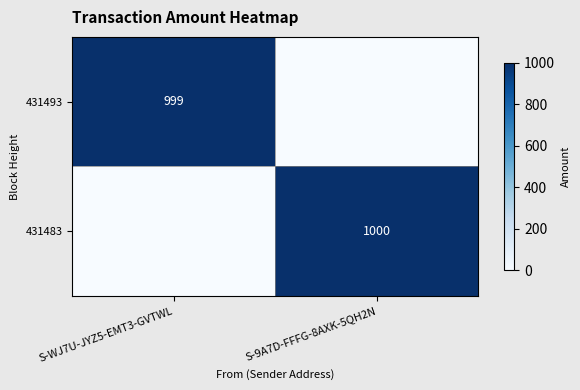

True or false: 431493 has a value of 1498 at S-WJ7U-JYZ5-EMT3-GVTWL.

False